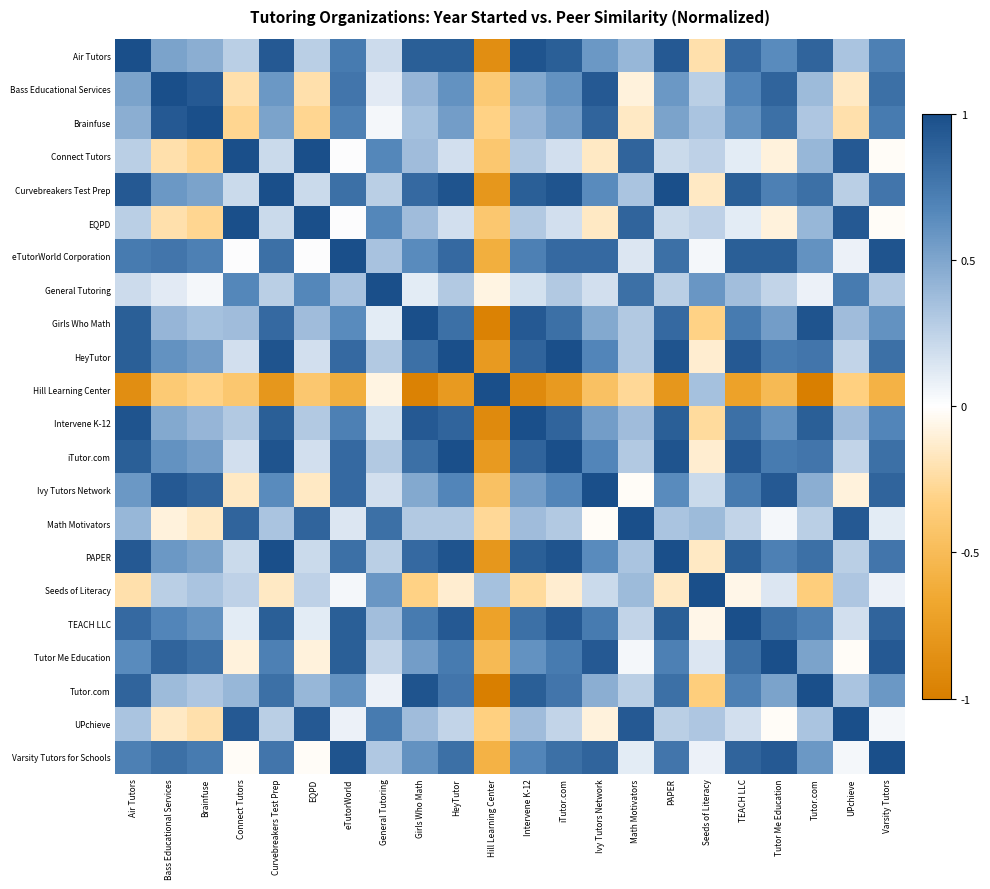

How many data points does each series have?

22